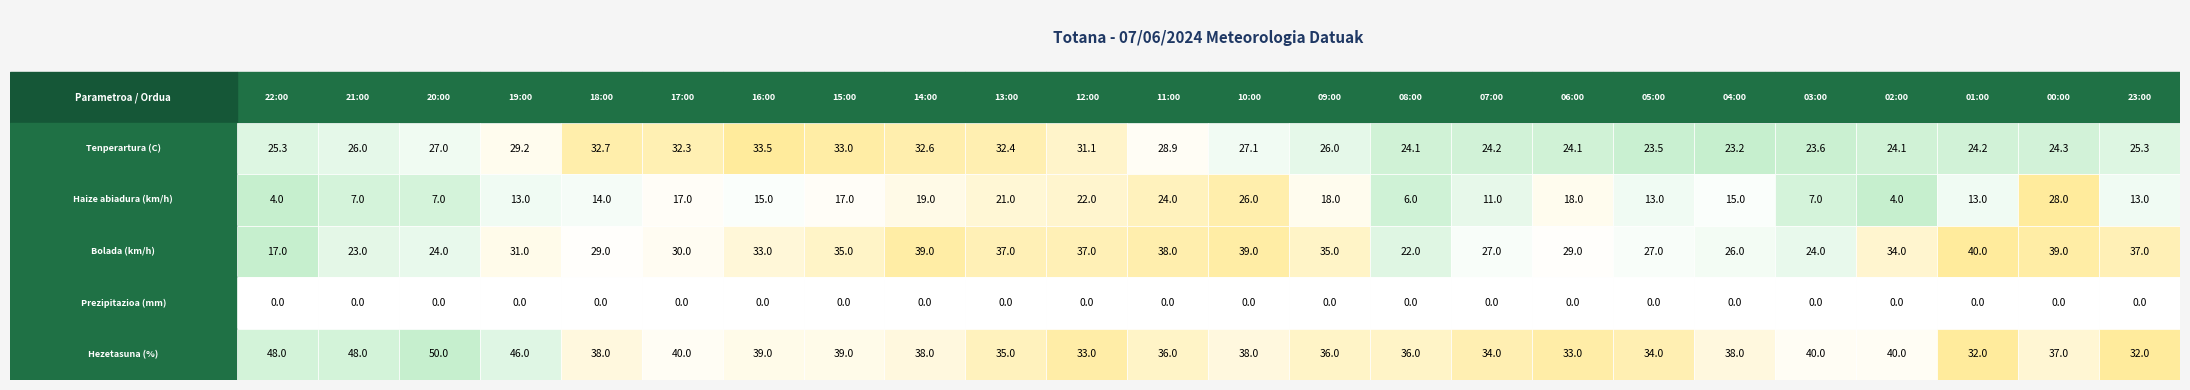

The 22:00 series shows 4.0 at 1. True or false?

True